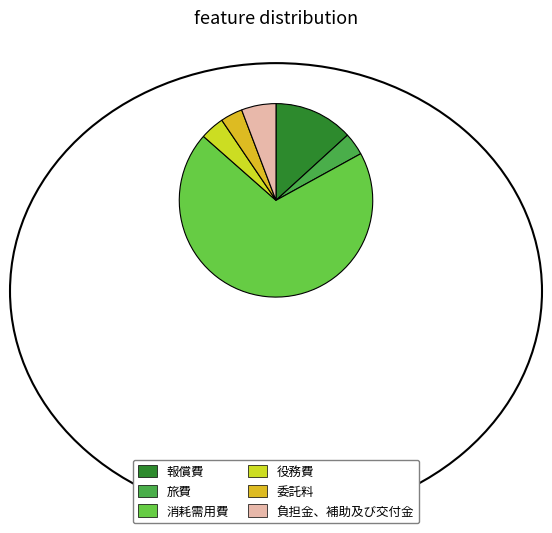

The 委託料 slice represents 10% of the pie. True or false?

False